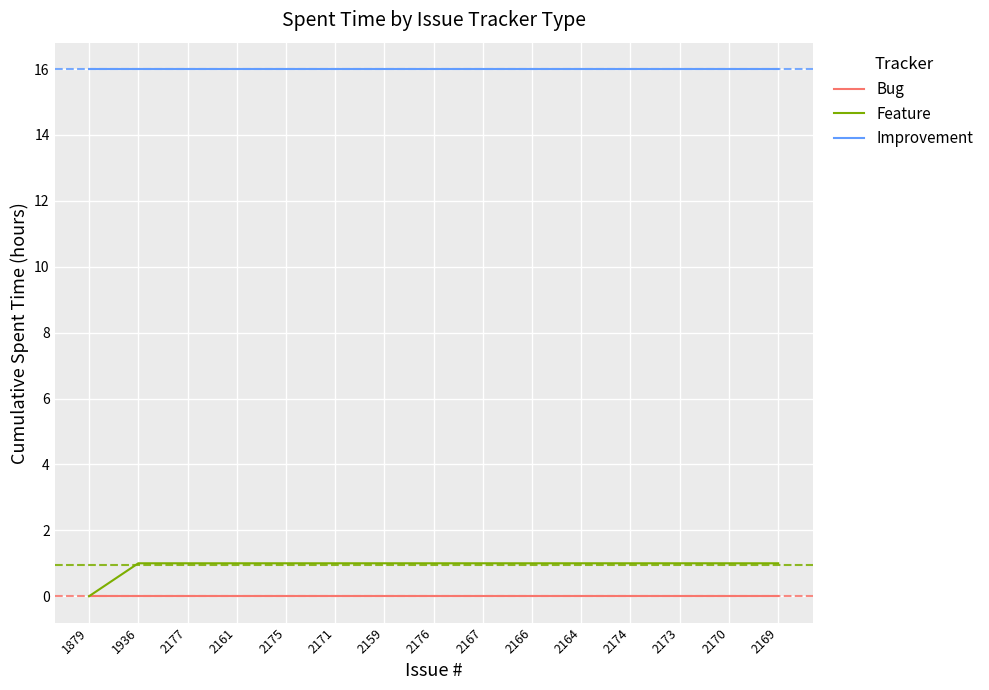

What position from the left is 2176?

8